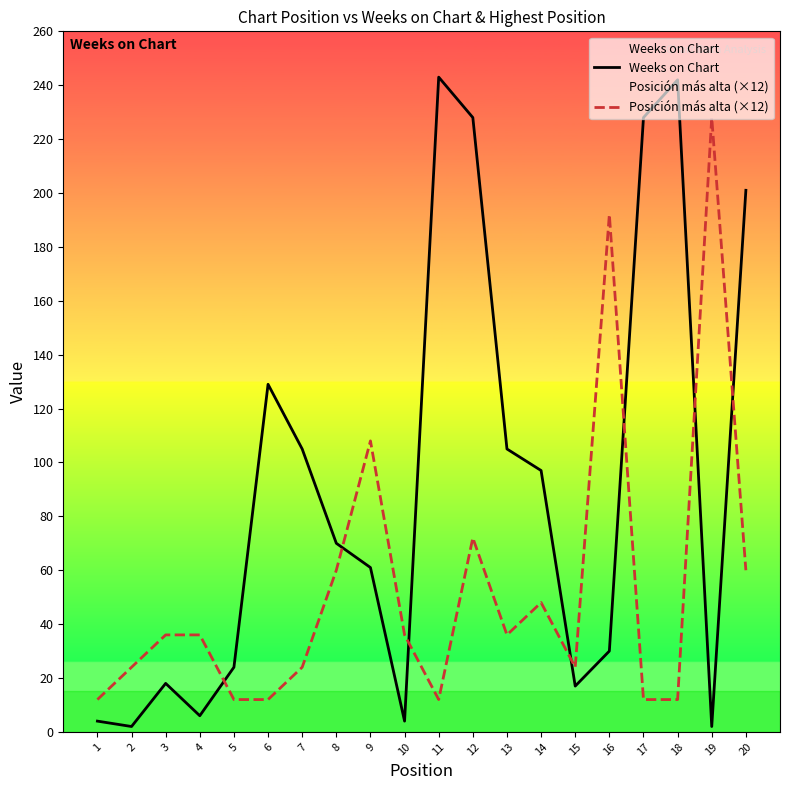

Where is Posición más alta (×12) nearest to the value 120?

9